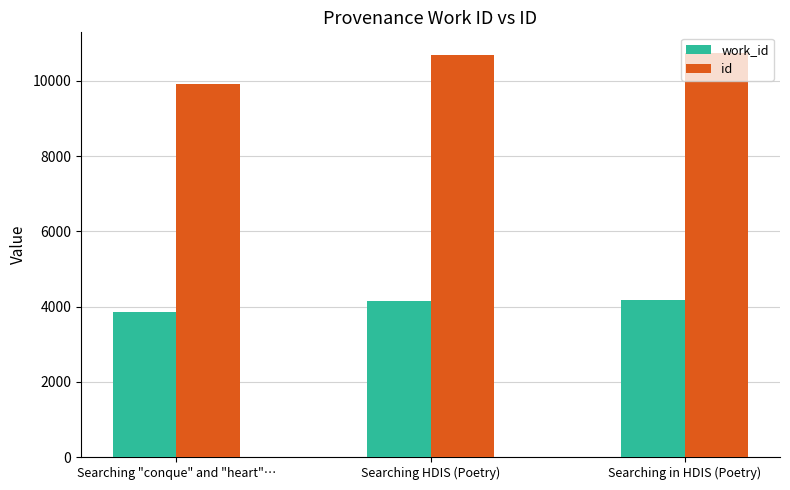

How many groups of bars are there?

3